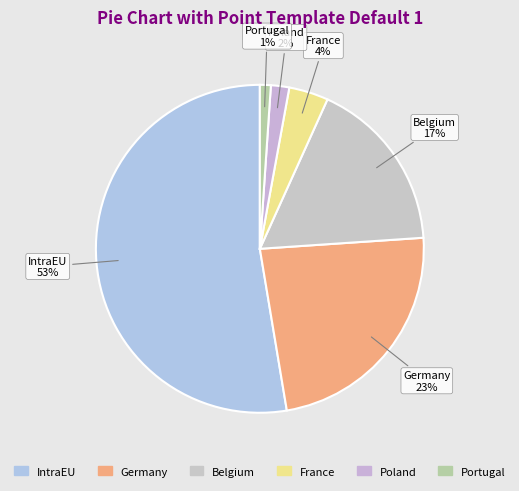

How many slices are in this pie chart?

6